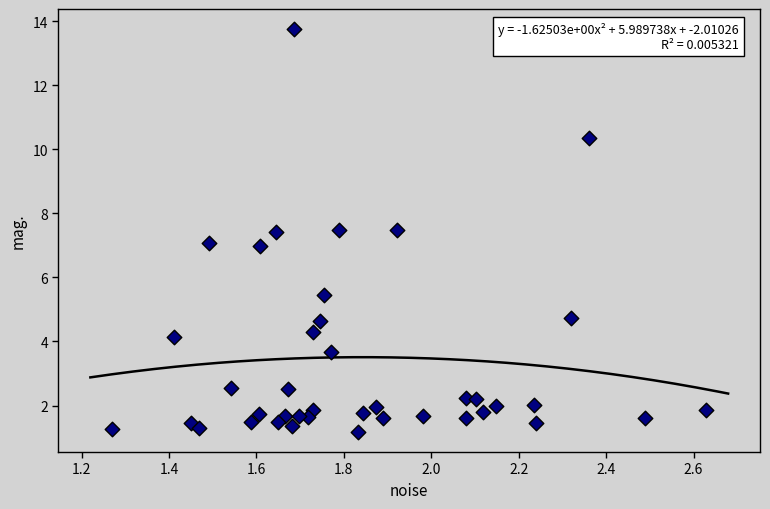

What is the range of X values (max minus min)?

1.4